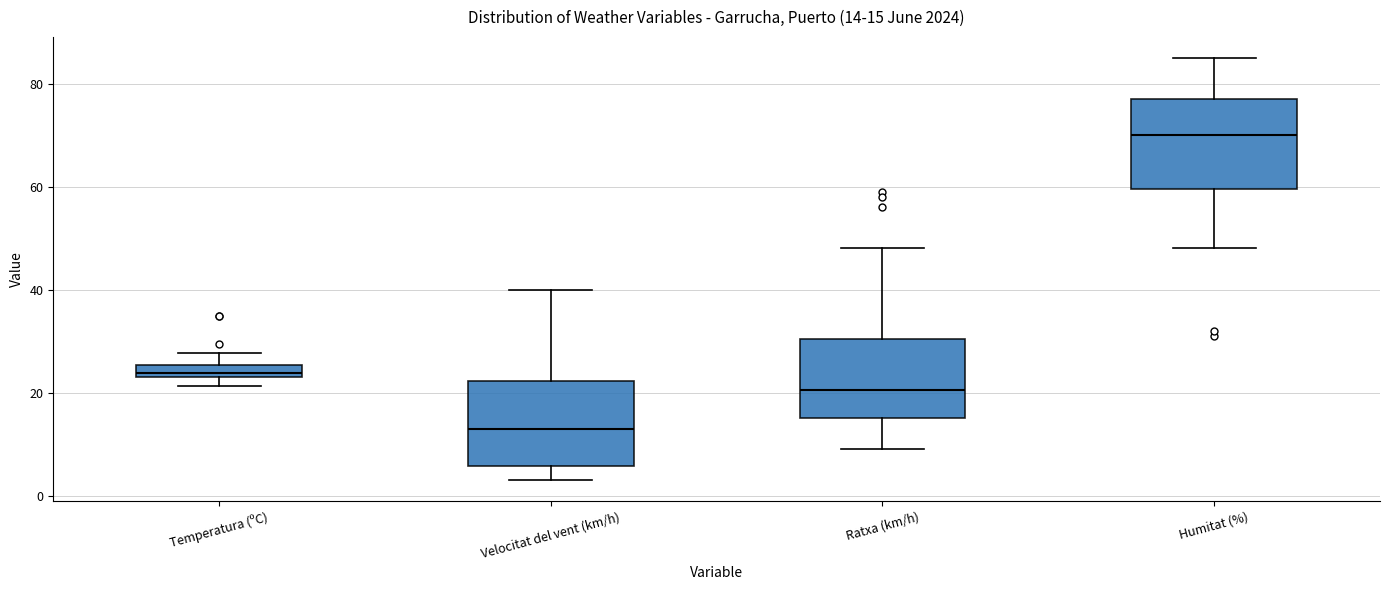

Which box's median line is the lowest?

Velocitat del vent (km/h)